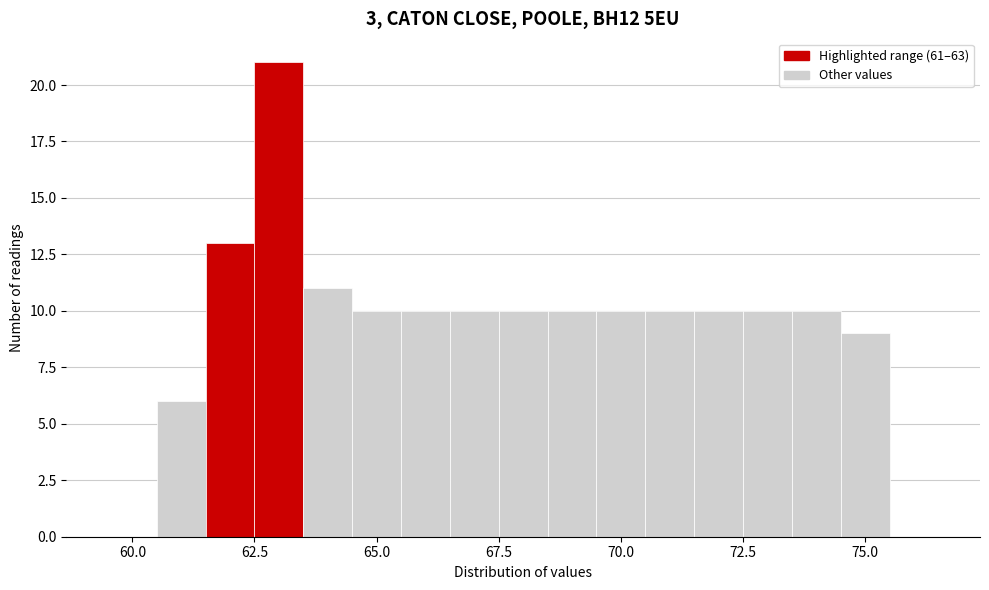

Read against the x-axis, roughly where is the centre of the tallest bar?

63.0